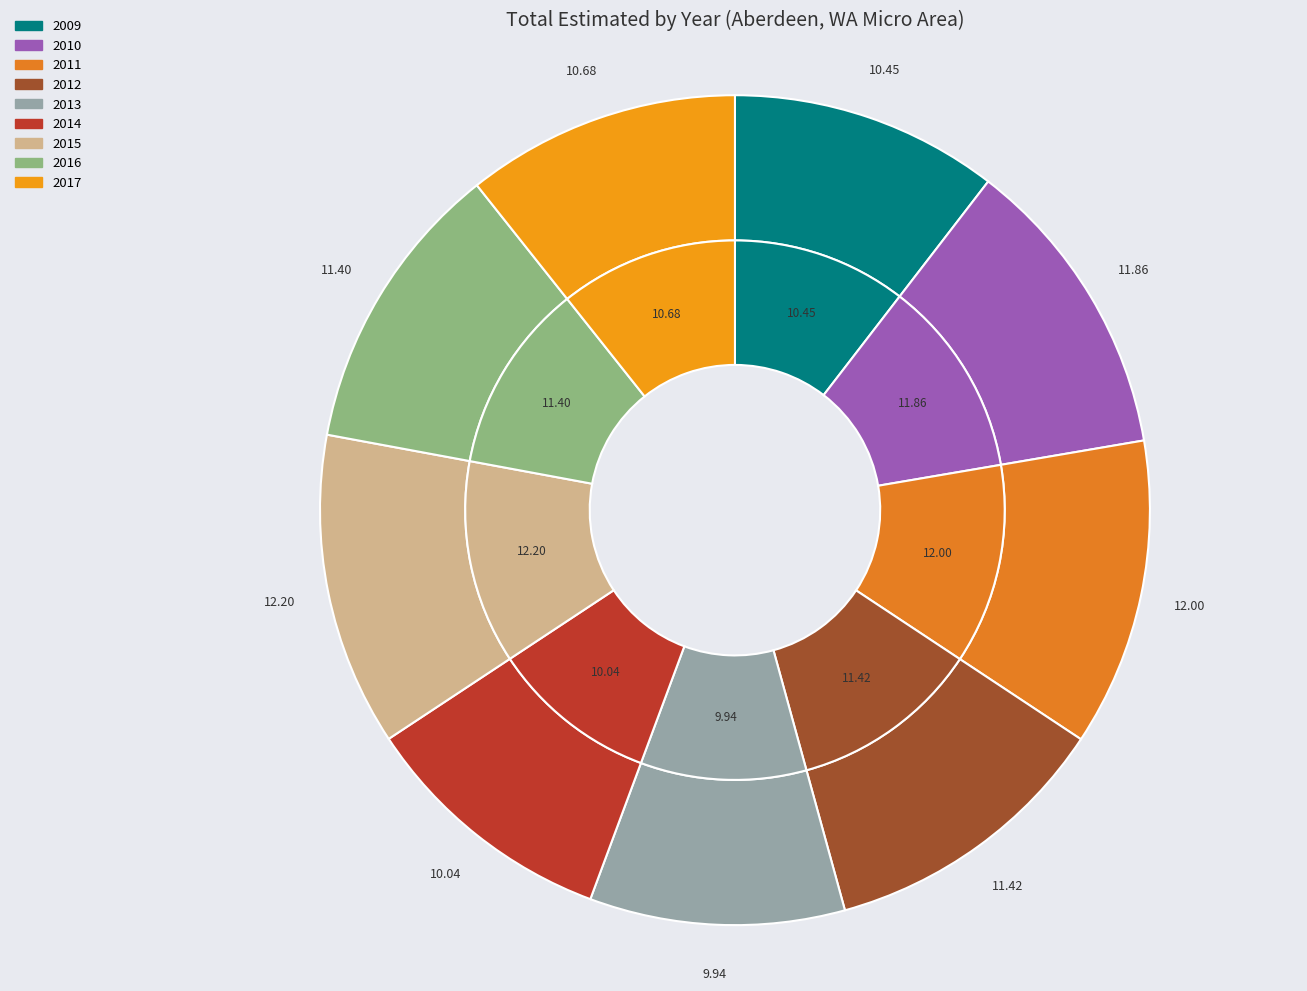

Between 2016 and 2009, which is larger?

2016